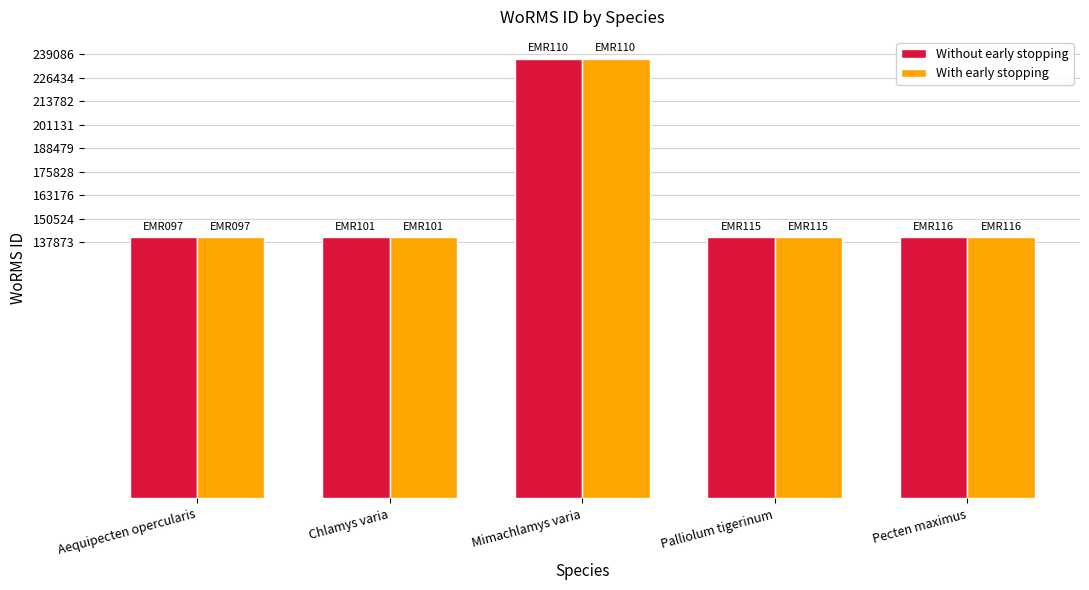

How many data points in Without early stopping are less than 140710?

2